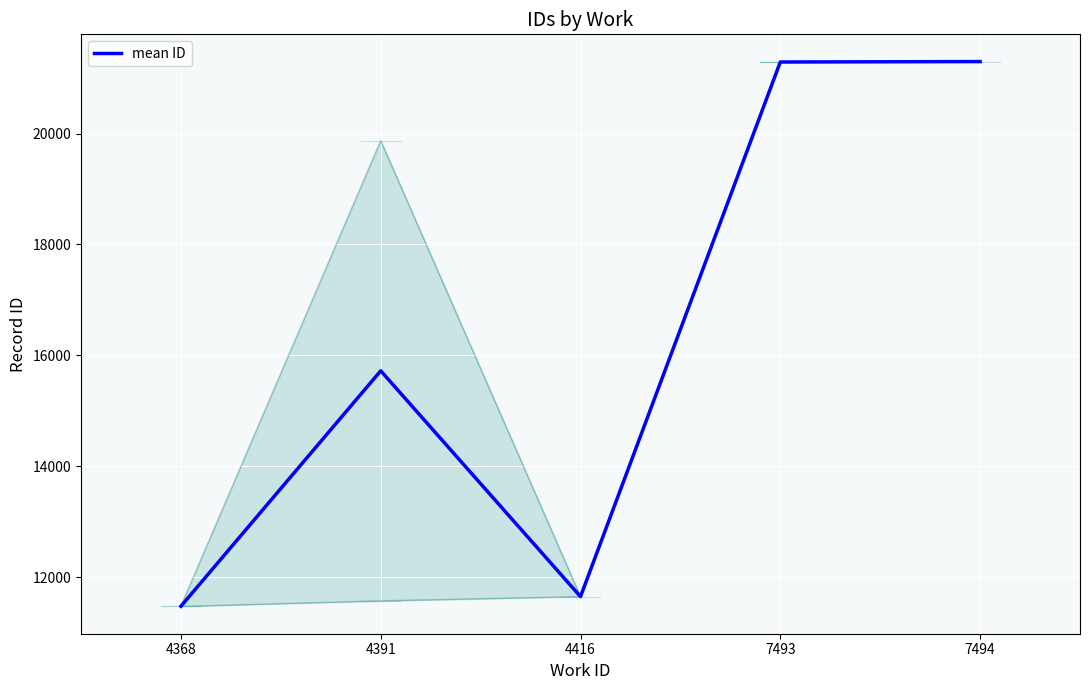

What is the sum of the values at 7493 and 4368?

32767.5